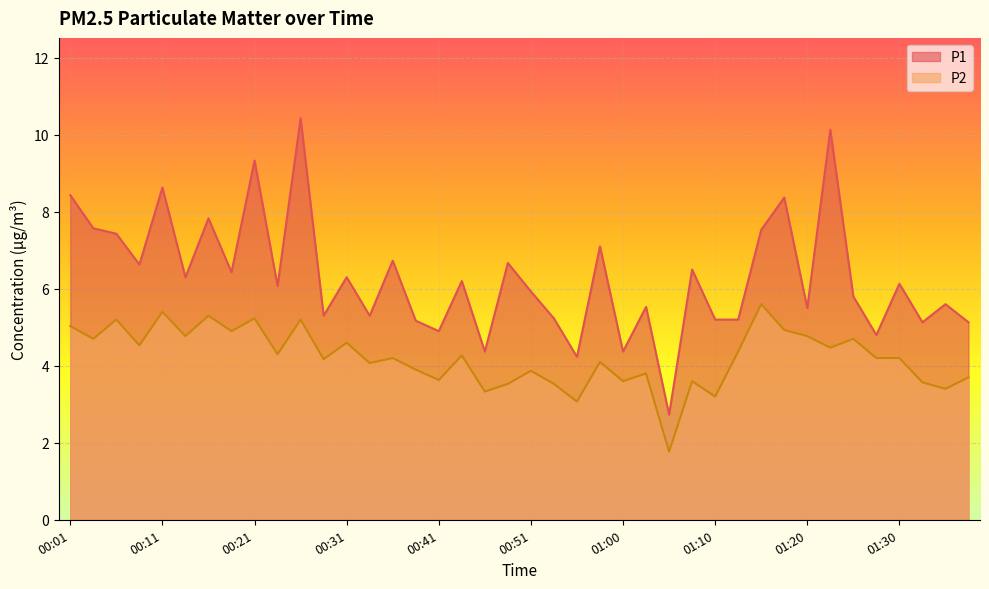

Read the P1 value at 01:13.

5.2